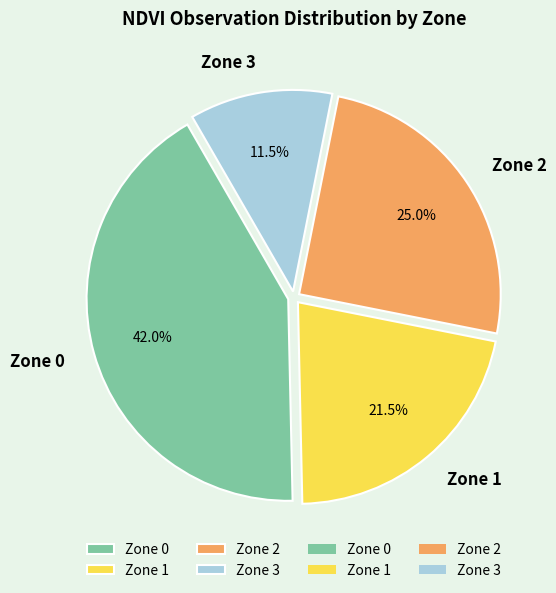

Which slice is the largest?

Zone 0